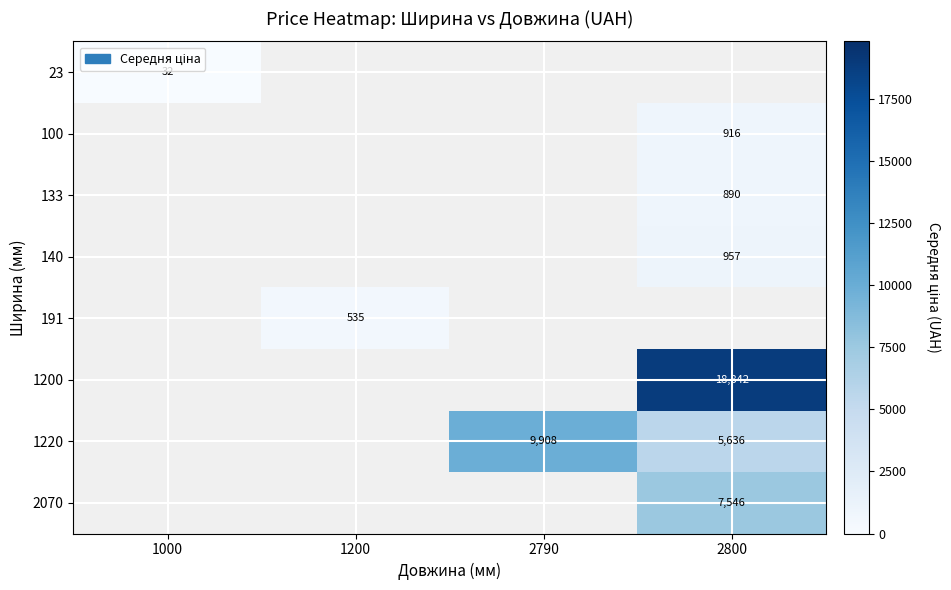

What is the approximate value of 1200 at 2800?

18841.8